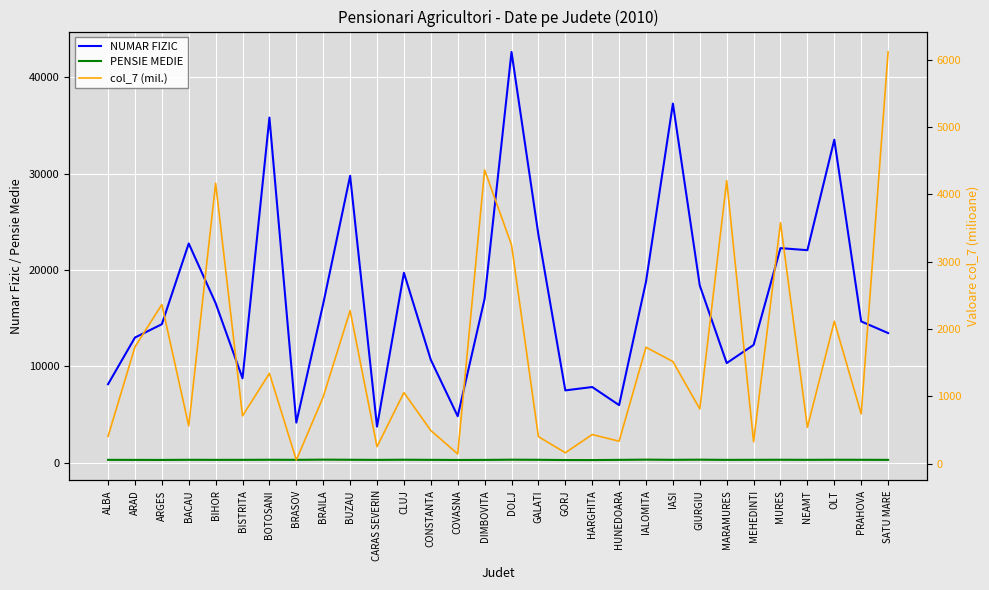

How many data points in col_7 (mil.) are less than 993?

15